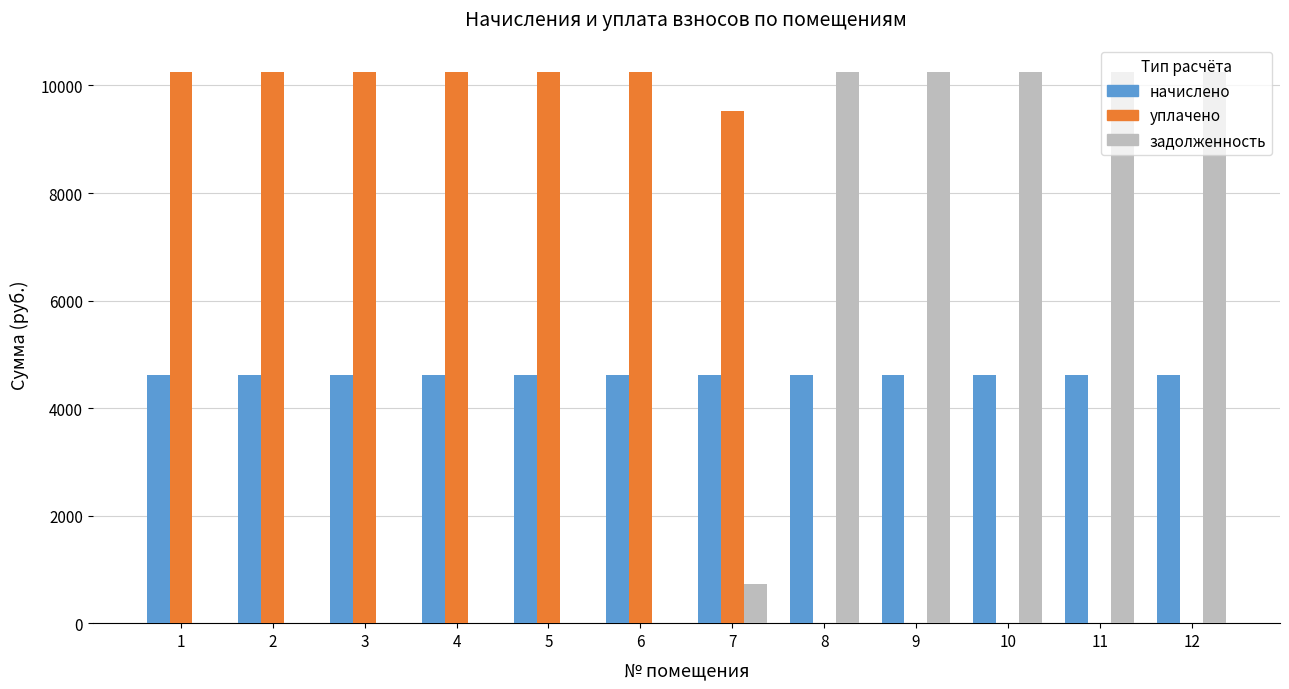

The value of начислено at 8 is 7237.8. True or false?

False